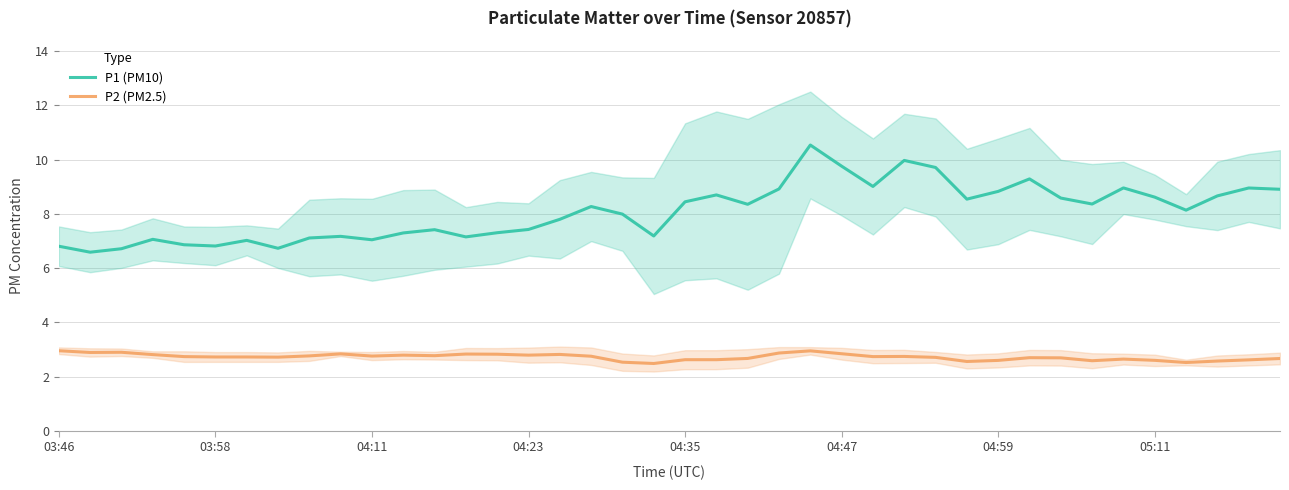

What is the minimum value for P2 (PM2.5)?

2.5